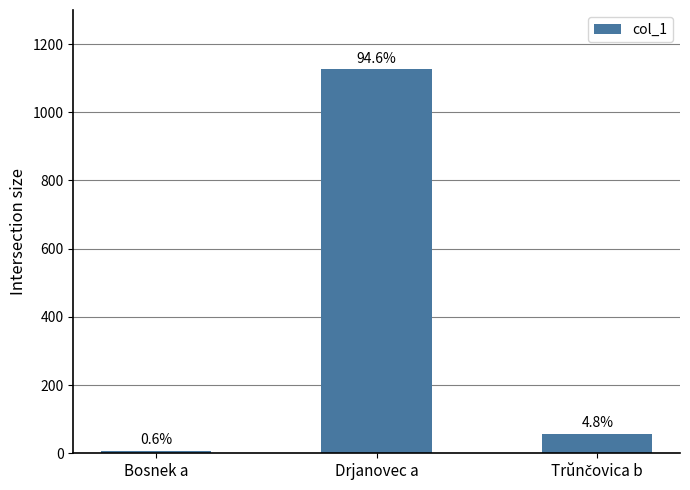

Are the bars grouped side by side (vs. stacked)?

No